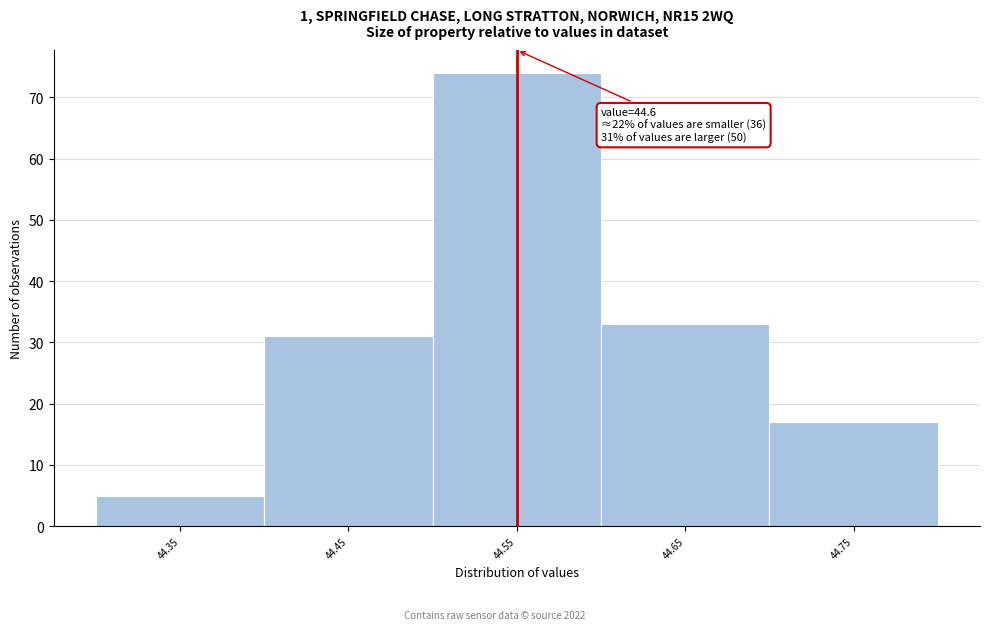

Reading left to right, extract all data points from this chart.

5	31	74	33	17